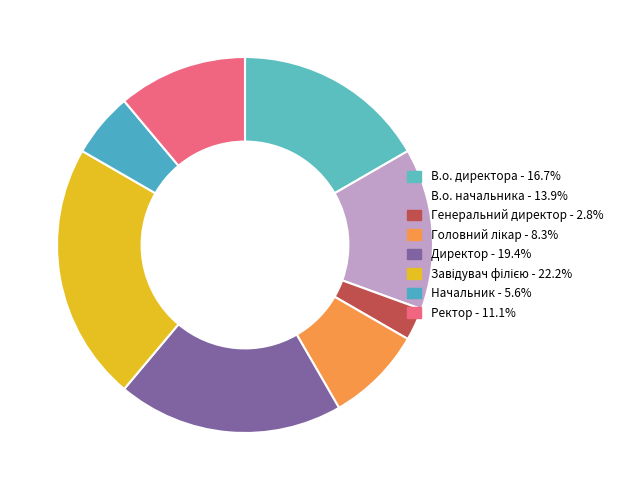

What percentage is the Ректор slice, to the nearest percent?

11%